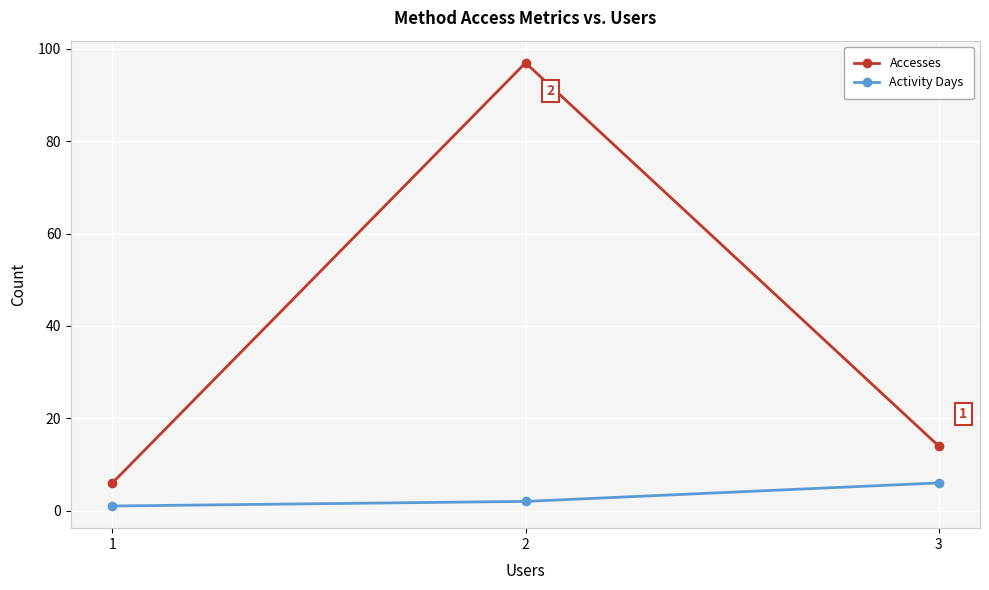

Rank the series at 1 from lowest to highest value.

Activity Days, Accesses